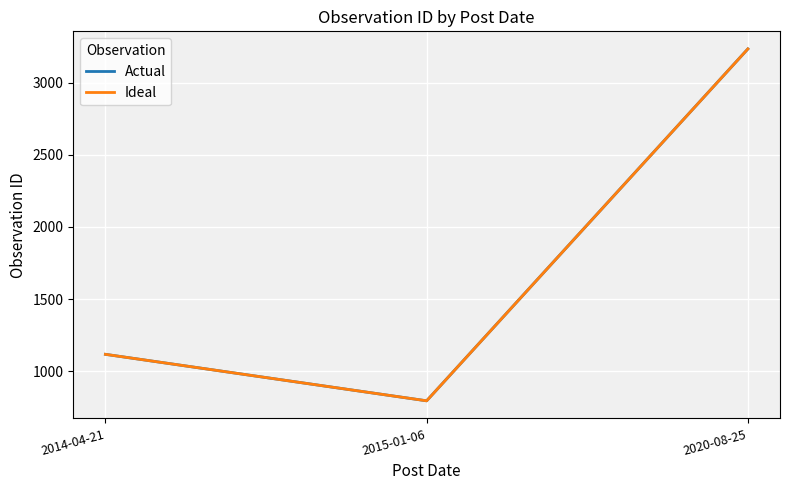

What is the difference between the maximum and minimum values in the Actual series?

2437